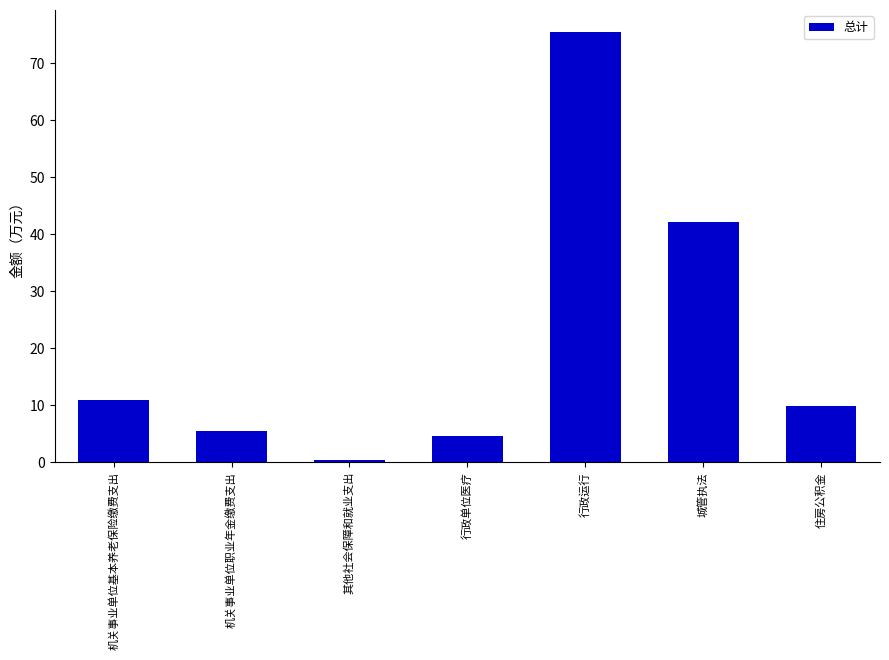

Reading left to right, list all the values displayed in this chart.

11.0	5.5	0.4	4.6	75.5	42.2	9.8